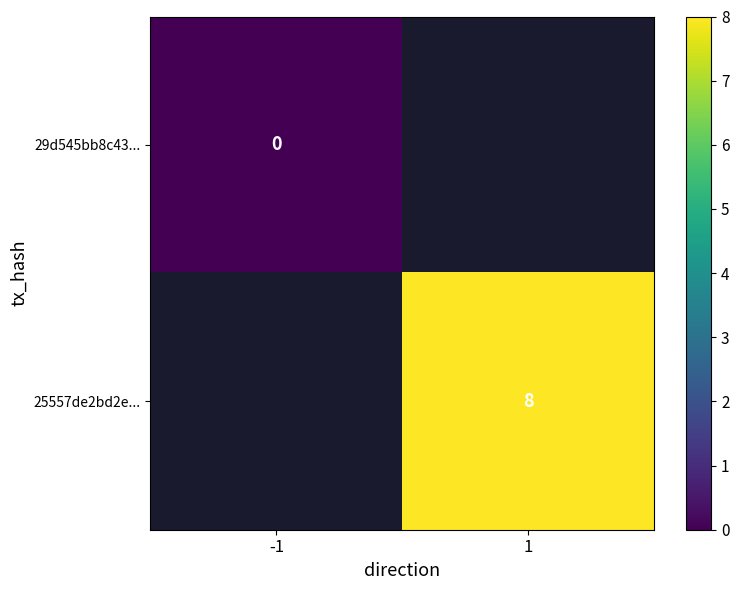

Which category has the lowest value in the 25557de2bd2e... series?

-1